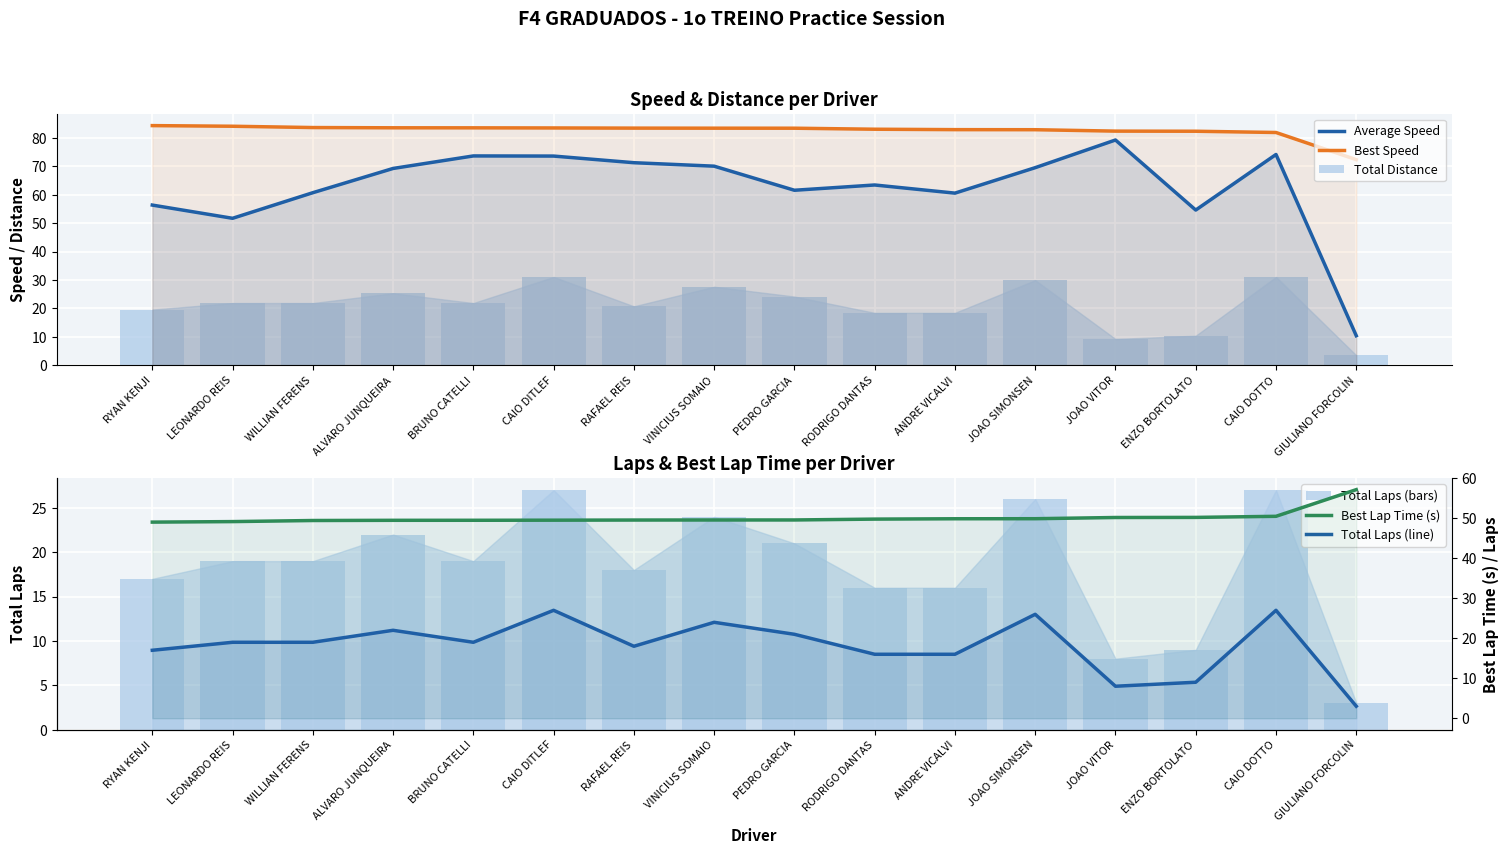

Reading left to right, what are all the values shown in this chart?

Average Speed: RYAN KENJI=56.4	LEONARDO REIS=51.7	WILLIAN FERENS=60.7	ALVARO JUNQUEIRA=69.3	BRUNO CATELLI=73.7	CAIO DITLEF=73.6	RAFAEL REIS=71.3	VINICIUS SOMAIO=70.1	PEDRO GARCIA=61.6	RODRIGO DANTAS=63.4	ANDRE VICALVI=60.6	JOAO SIMONSEN=69.5	JOAO VITOR=79.3	ENZO BORTOLATO=54.6	CAIO DOTTO=74.2	GIULIANO FORCOLIN=10.3
Best Speed: RYAN KENJI=84.4	LEONARDO REIS=84.1	WILLIAN FERENS=83.7	ALVARO JUNQUEIRA=83.6	BRUNO CATELLI=83.6	CAIO DITLEF=83.5	RAFAEL REIS=83.5	VINICIUS SOMAIO=83.5	PEDRO GARCIA=83.5	RODRIGO DANTAS=83.1	ANDRE VICALVI=82.9	JOAO SIMONSEN=82.9	JOAO VITOR=82.4	ENZO BORTOLATO=82.4	CAIO DOTTO=81.9	GIULIANO FORCOLIN=72.4
Total Distance: RYAN KENJI=19.6	LEONARDO REIS=21.9	WILLIAN FERENS=21.9	ALVARO JUNQUEIRA=25.3	BRUNO CATELLI=21.9	CAIO DITLEF=31.1	RAFAEL REIS=20.7	VINICIUS SOMAIO=27.6	PEDRO GARCIA=24.1	RODRIGO DANTAS=18.4	ANDRE VICALVI=18.4	JOAO SIMONSEN=29.9	JOAO VITOR=9.2	ENZO BORTOLATO=10.3	CAIO DOTTO=31.1	GIULIANO FORCOLIN=3.5
Total Laps (bars): RYAN KENJI=17.0	LEONARDO REIS=19.0	WILLIAN FERENS=19.0	ALVARO JUNQUEIRA=22.0	BRUNO CATELLI=19.0	CAIO DITLEF=27.0	RAFAEL REIS=18.0	VINICIUS SOMAIO=24.0	PEDRO GARCIA=21.0	RODRIGO DANTAS=16.0	ANDRE VICALVI=16.0	JOAO SIMONSEN=26.0	JOAO VITOR=8.0	ENZO BORTOLATO=9.0	CAIO DOTTO=27.0	GIULIANO FORCOLIN=3.0
Best Lap Time (s): RYAN KENJI=49.1	LEONARDO REIS=49.2	WILLIAN FERENS=49.5	ALVARO JUNQUEIRA=49.5	BRUNO CATELLI=49.5	CAIO DITLEF=49.6	RAFAEL REIS=49.6	VINICIUS SOMAIO=49.6	PEDRO GARCIA=49.6	RODRIGO DANTAS=49.8	ANDRE VICALVI=49.9	JOAO SIMONSEN=49.9	JOAO VITOR=50.2	ENZO BORTOLATO=50.3	CAIO DOTTO=50.5	GIULIANO FORCOLIN=57.2
Total Laps (line): RYAN KENJI=17.0	LEONARDO REIS=19.0	WILLIAN FERENS=19.0	ALVARO JUNQUEIRA=22.0	BRUNO CATELLI=19.0	CAIO DITLEF=27.0	RAFAEL REIS=18.0	VINICIUS SOMAIO=24.0	PEDRO GARCIA=21.0	RODRIGO DANTAS=16.0	ANDRE VICALVI=16.0	JOAO SIMONSEN=26.0	JOAO VITOR=8.0	ENZO BORTOLATO=9.0	CAIO DOTTO=27.0	GIULIANO FORCOLIN=3.0